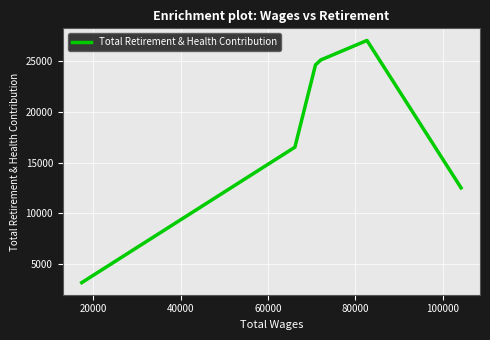

What is the difference between the second highest and minimum values?

22034